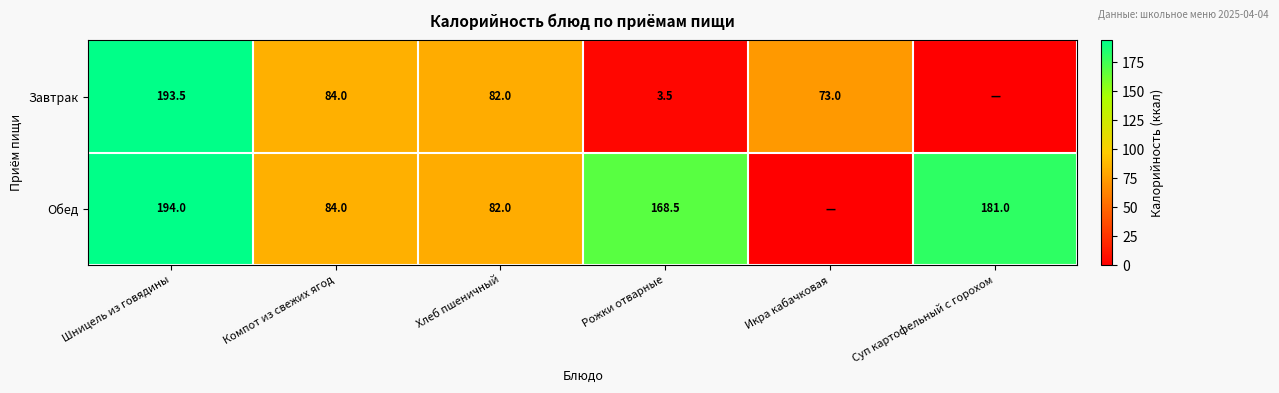

What is the total value across all series at Шницель из говядины?

387.5